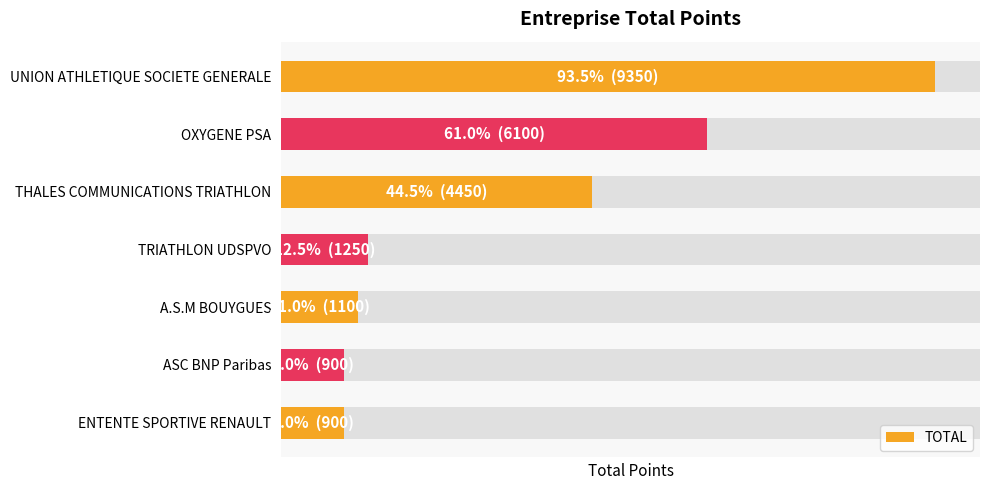

Which has a higher value, THALES COMMUNICATIONS TRIATHLON or A.S.M BOUYGUES?

THALES COMMUNICATIONS TRIATHLON